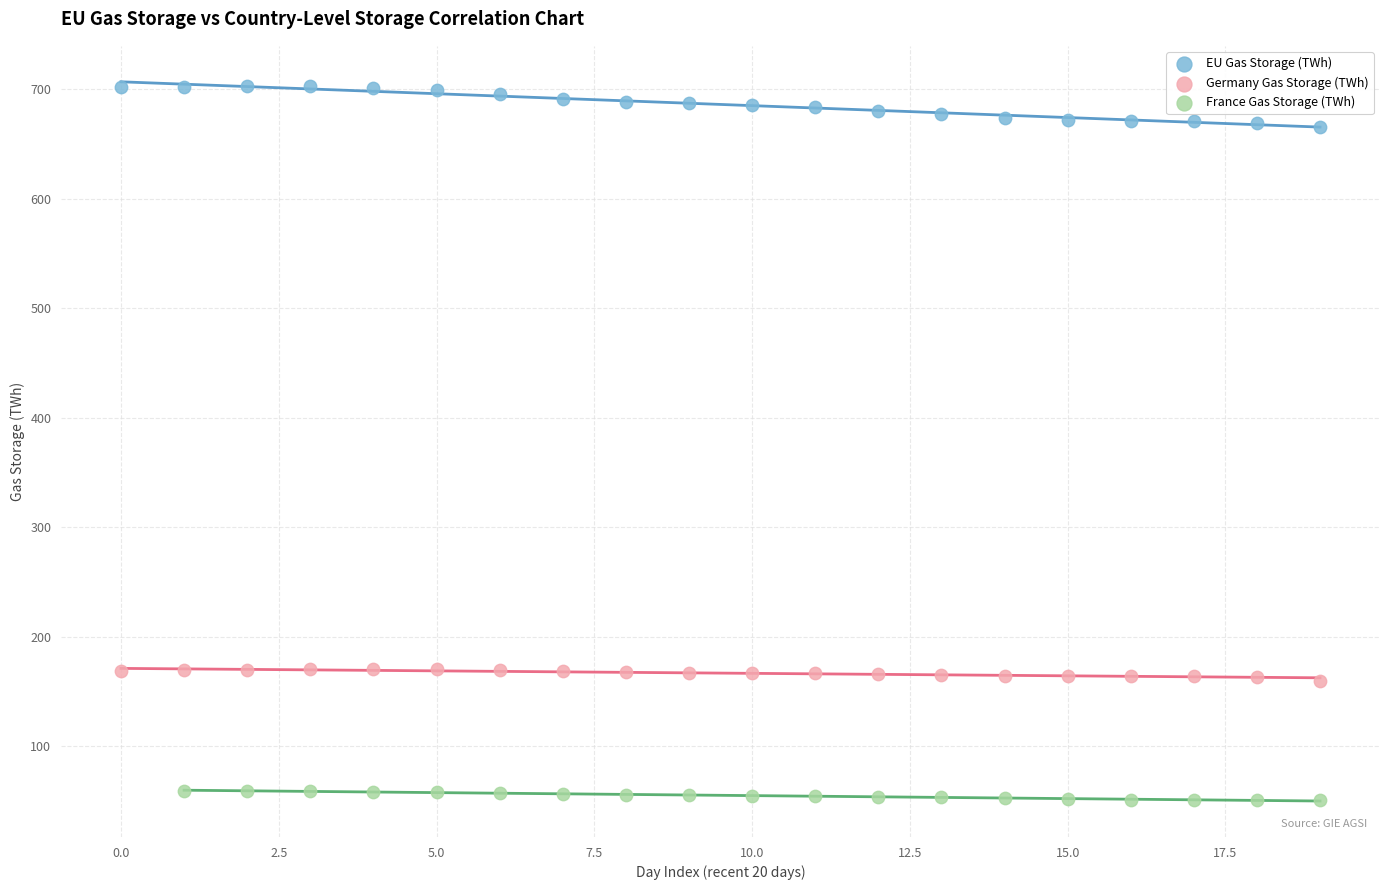

Which series contains the lowest Y value?

France Gas Storage (TWh)